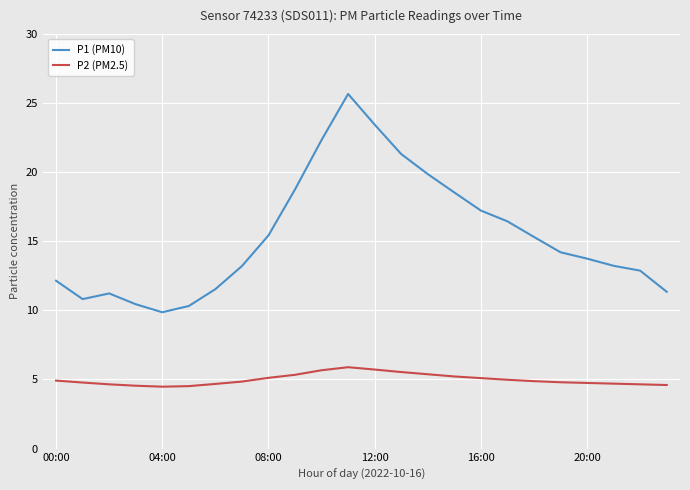

Rank the series by their average value, from lowest to highest.

P2 (PM2.5), P1 (PM10)